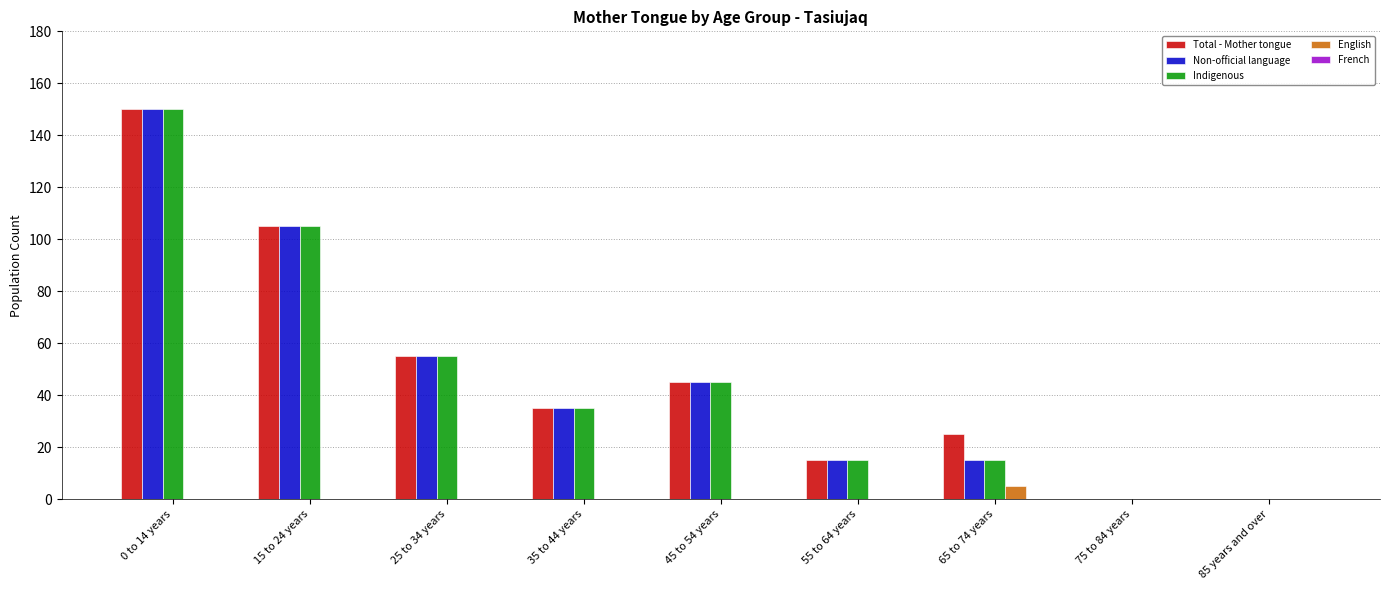

At which label is Non-official language closest to 75?

25 to 34 years